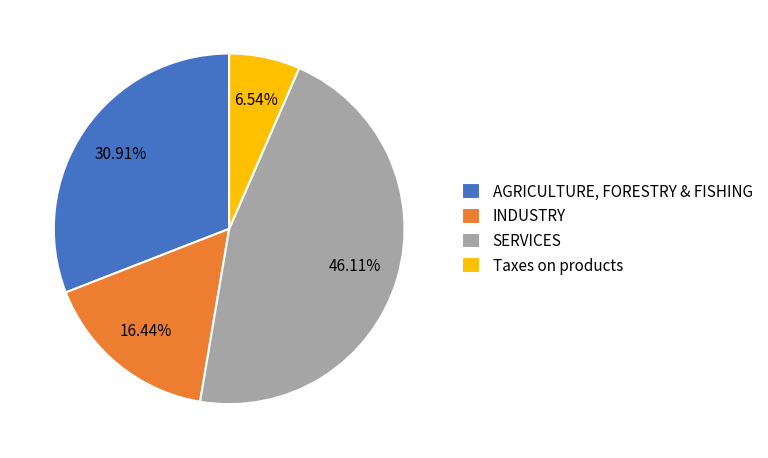

How many segments does this pie chart have?

4